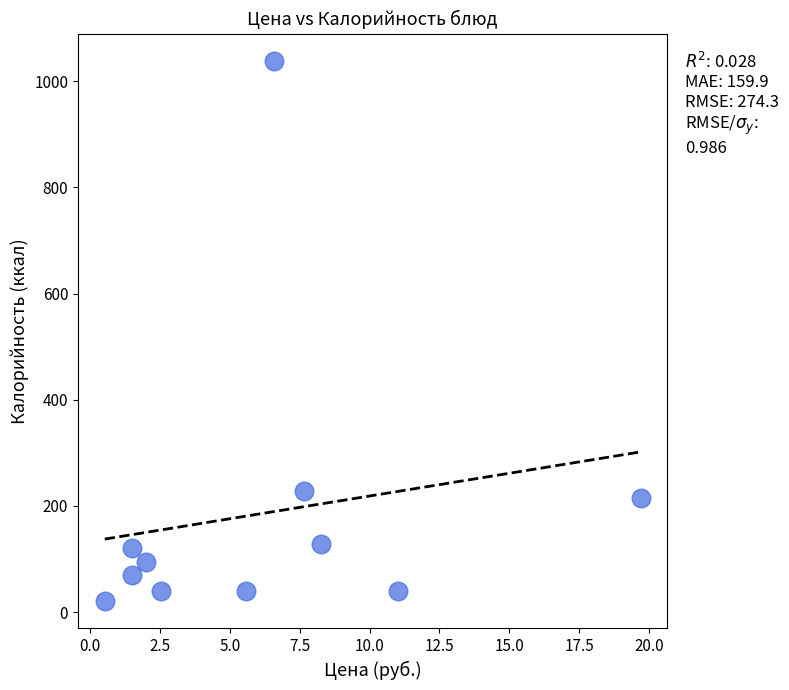

What is the range of Y values (max minus min)?

1019